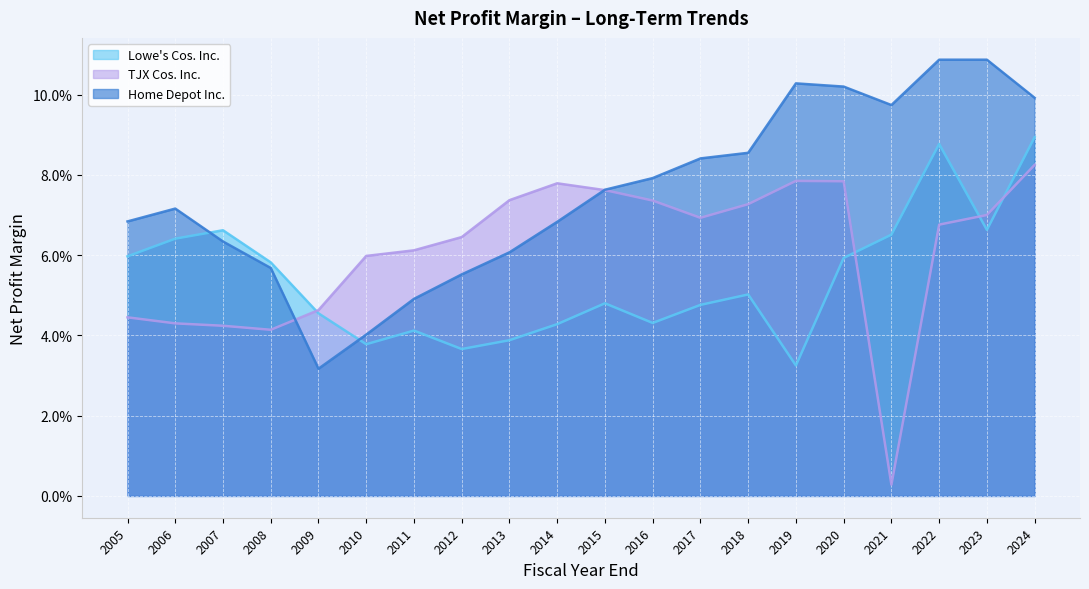

After their last crossing, which series has the higher values: TJX Cos. Inc. or Home Depot Inc.?

Home Depot Inc.